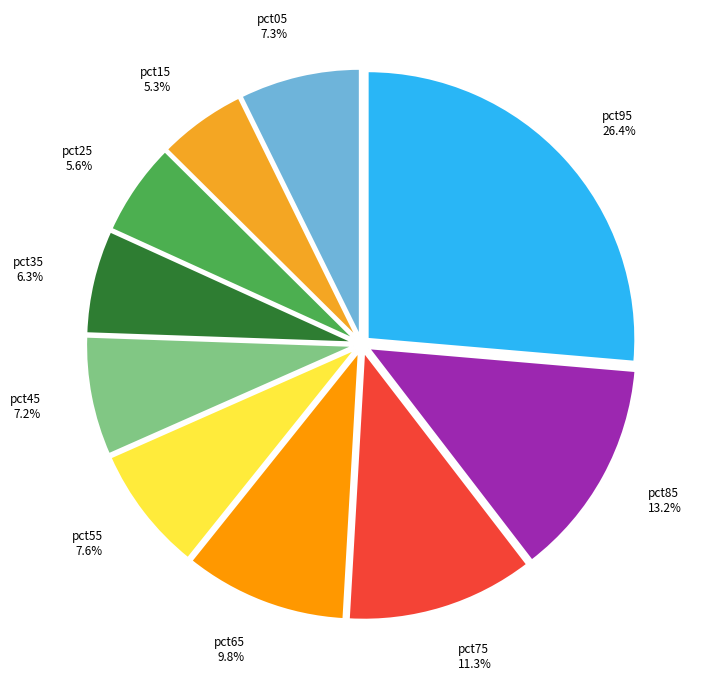

True or false: pct75 accounts for 1% of the total.

False